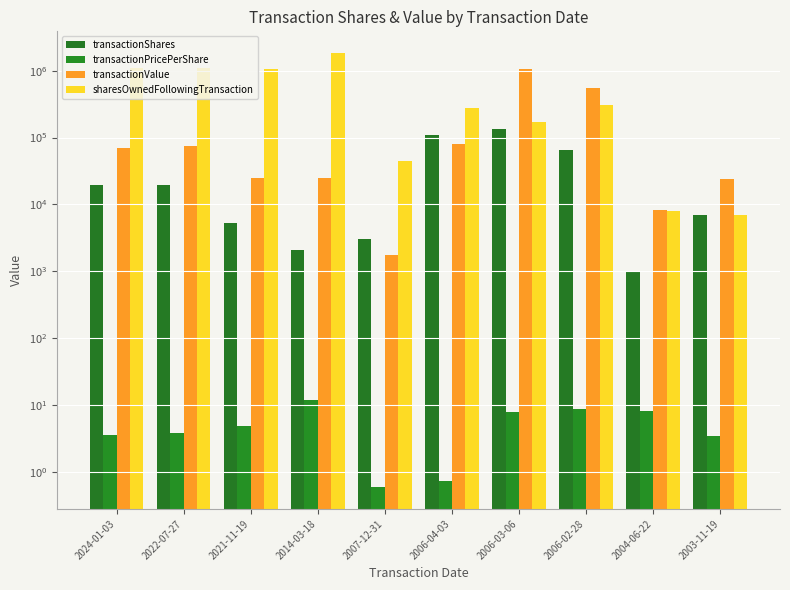

The sharesOwnedFollowingTransaction series shows 44667.0 at 2007-12-31. True or false?

True